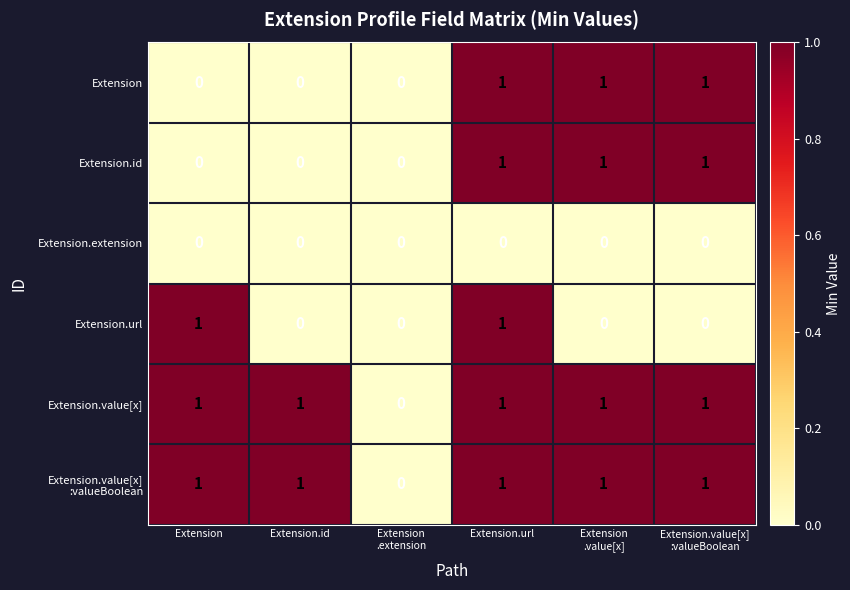

At which category is the sum across all series the highest?

Extension.url